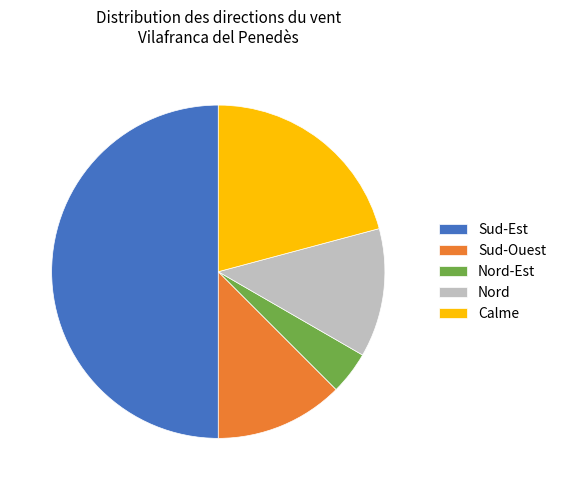

Is the sum of Calme and Nord greater than half?

No